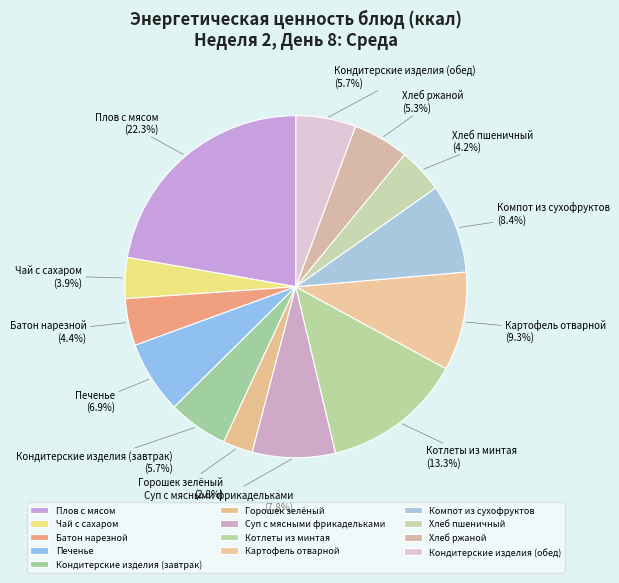

Which category has the biggest portion of the pie?

Плов с мясом